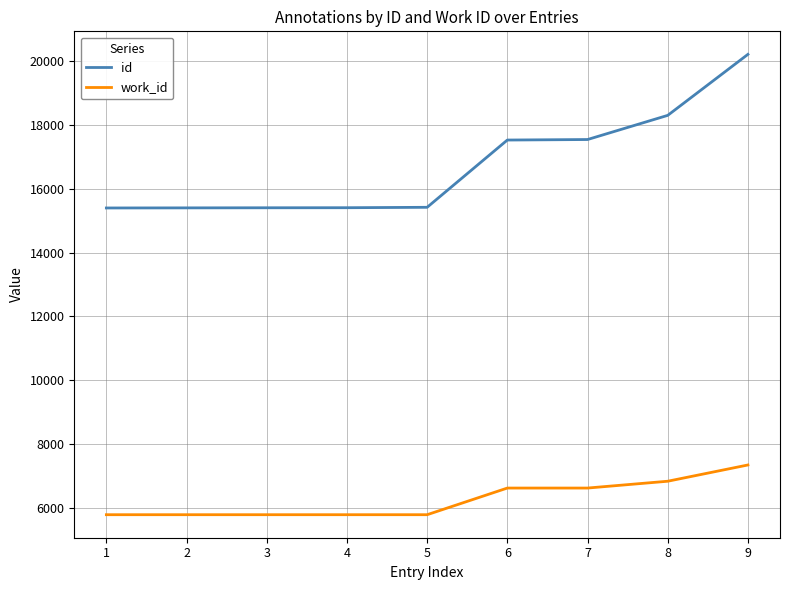

What is the minimum value for work_id?

5775